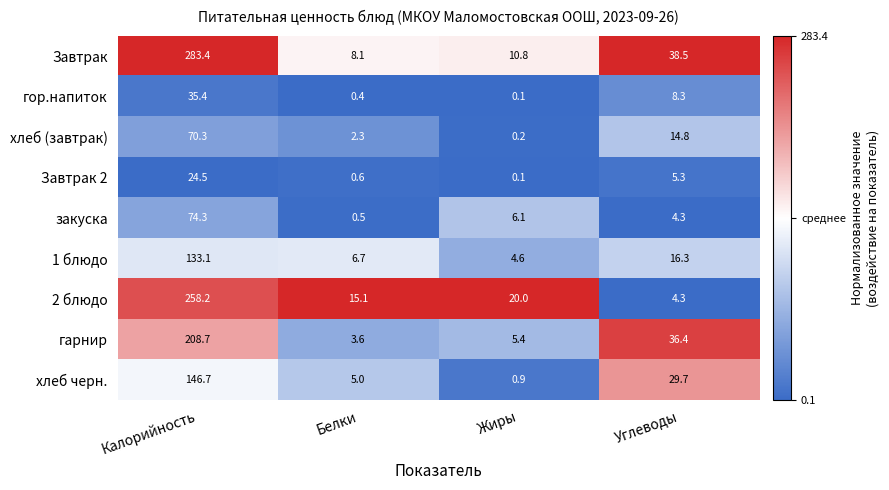

What is the sum of the 2 блюдо values at Калорийность and Жиры?

278.2